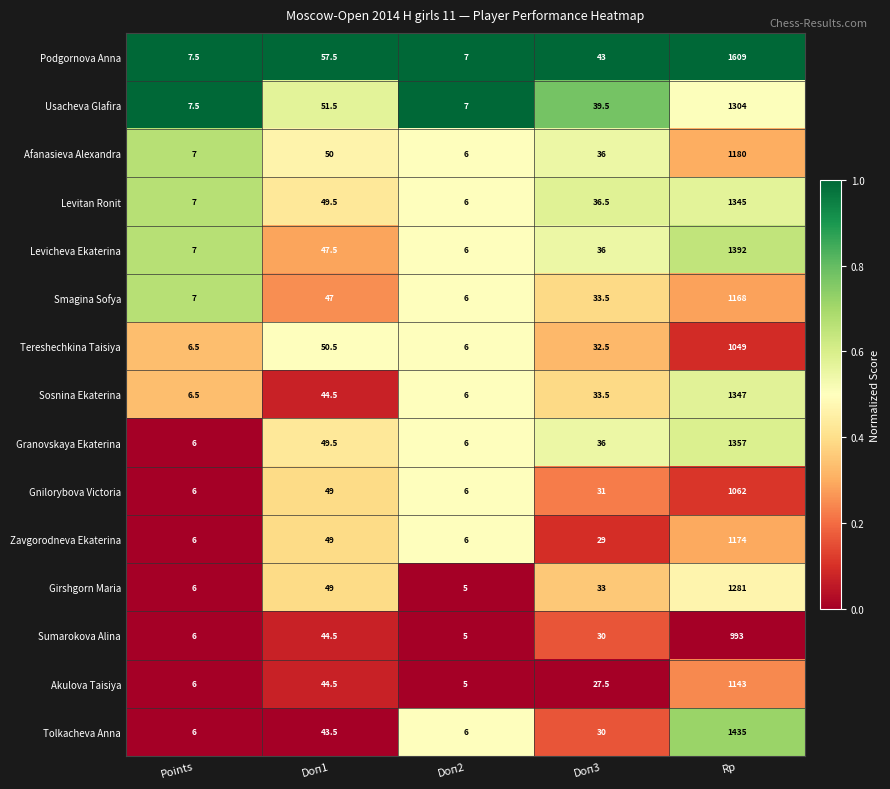

Between Doп3 and Rp, which series saw the biggest shift?

Podgornova Anna